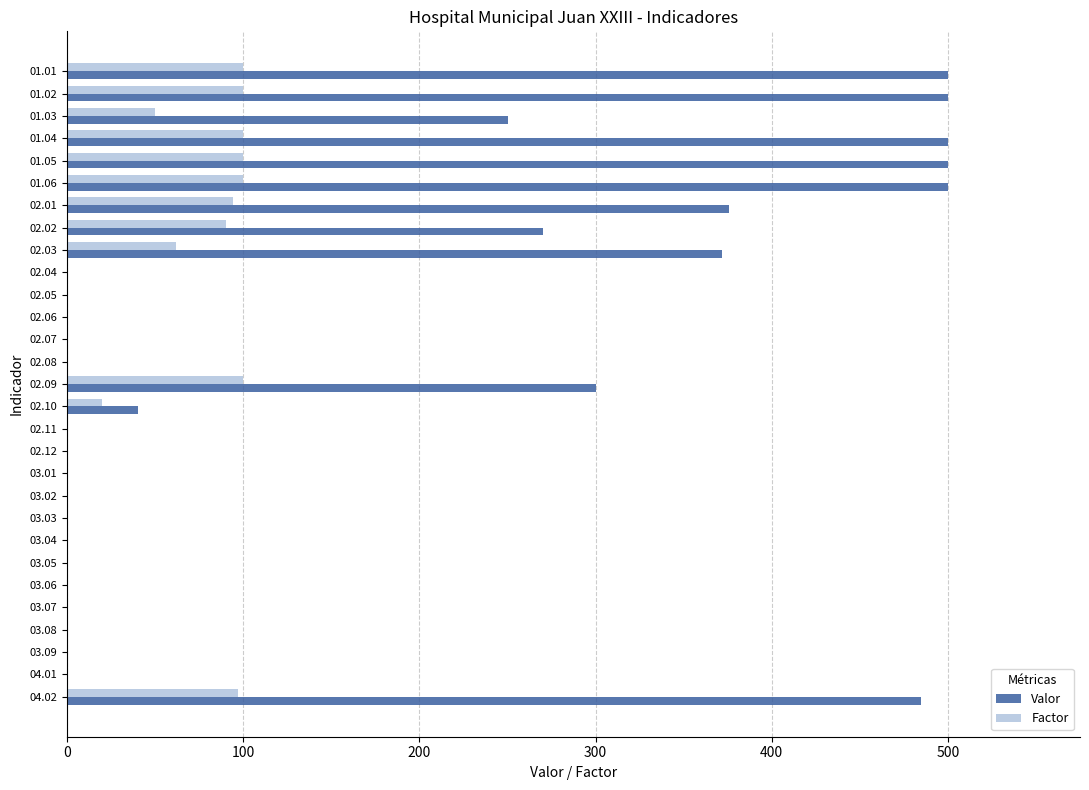

The value of Valor at 02.06 is 327. True or false?

False